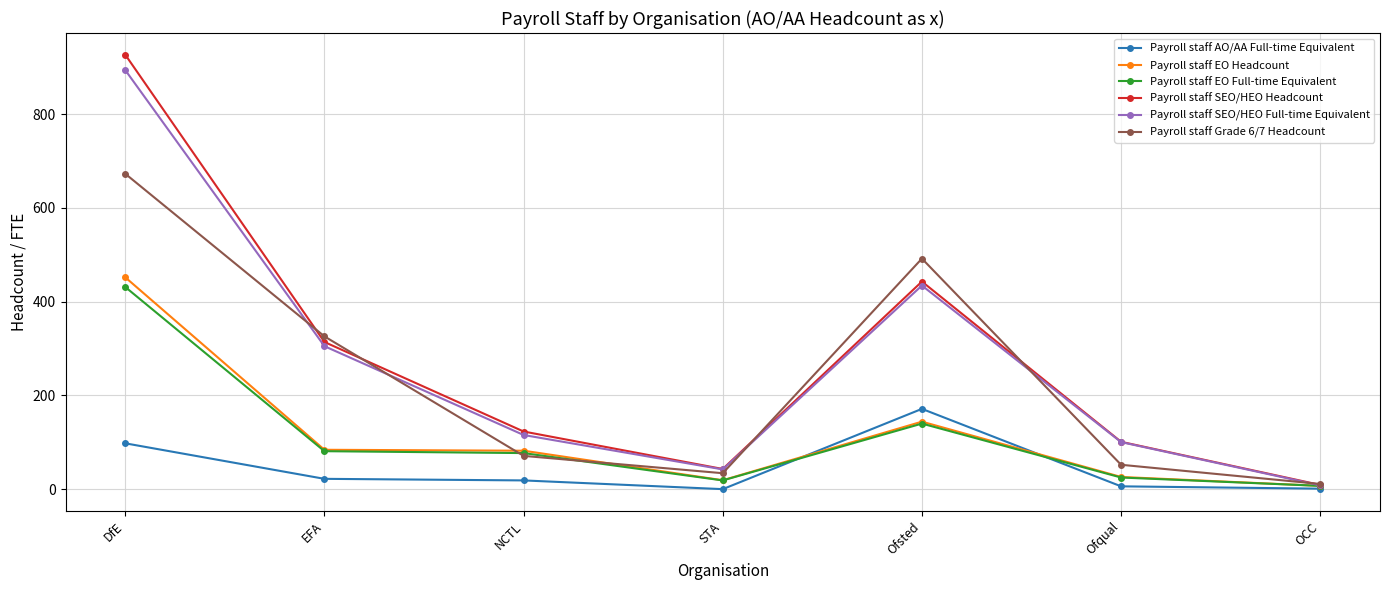

Does the chart display data point markers on the line(s)?

Yes